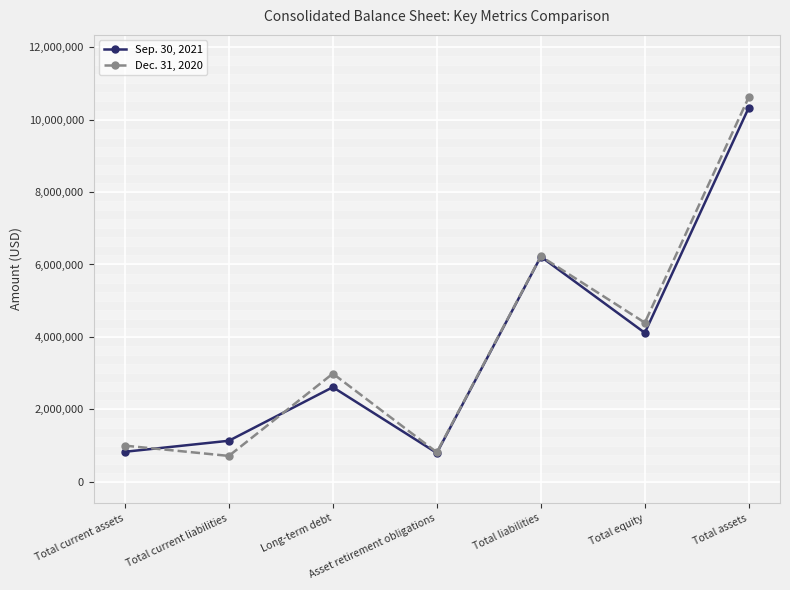

What is the difference between the maximum and minimum values in the Sep. 30, 2021 series?

9533229